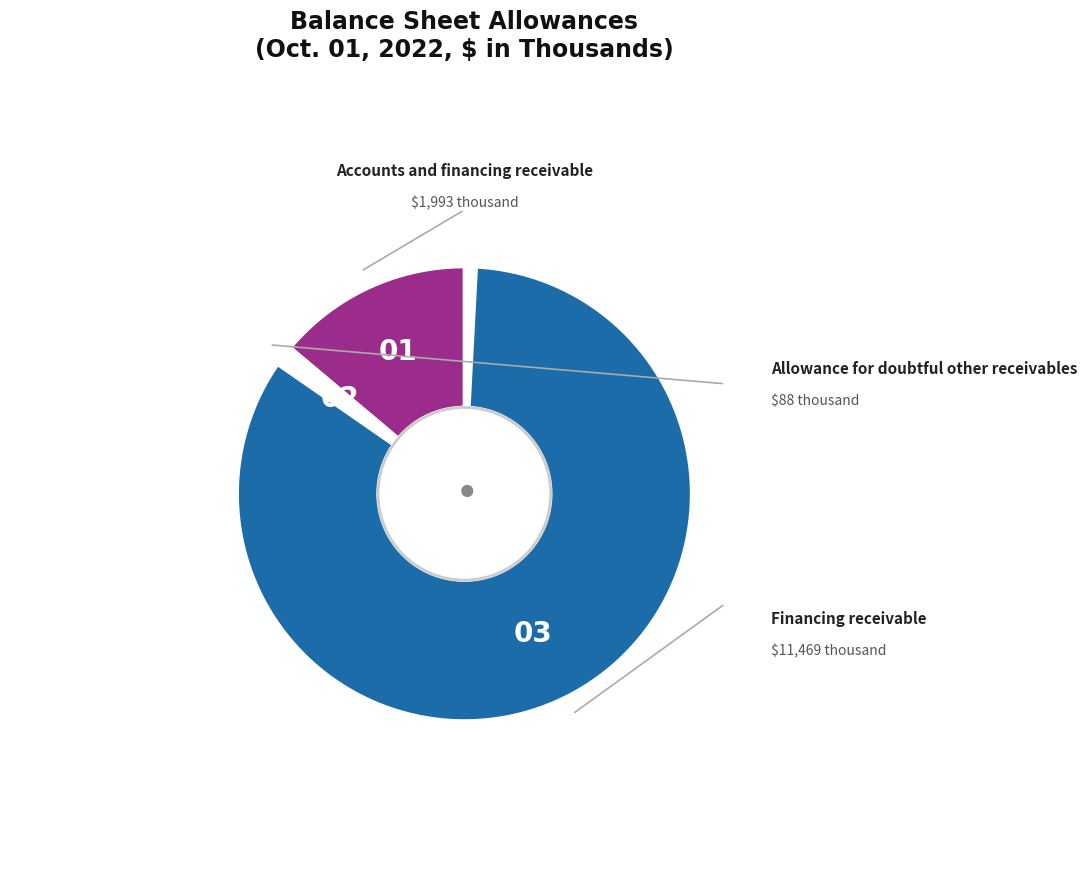

To the nearest percent, what percentage of the pie is Accounts and financing receivable, allowance?

15%